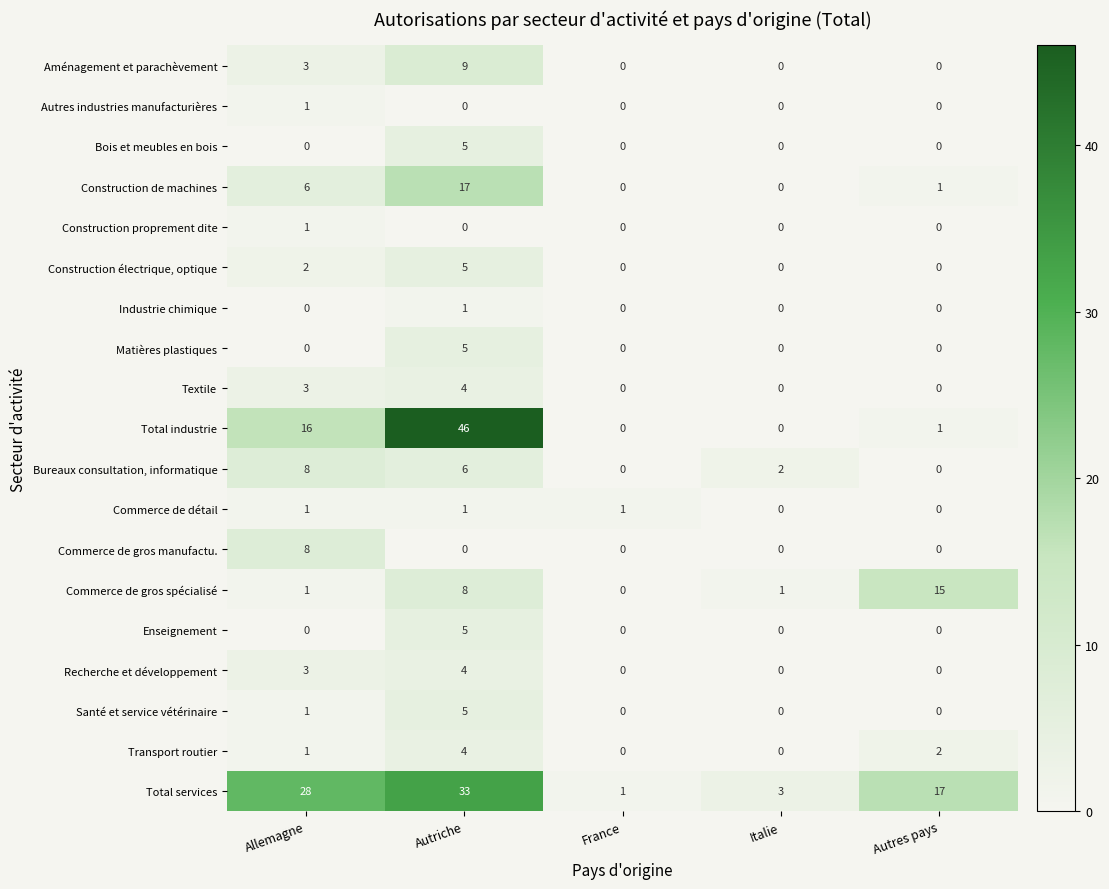

At which category is the sum across all series the highest?

Autriche